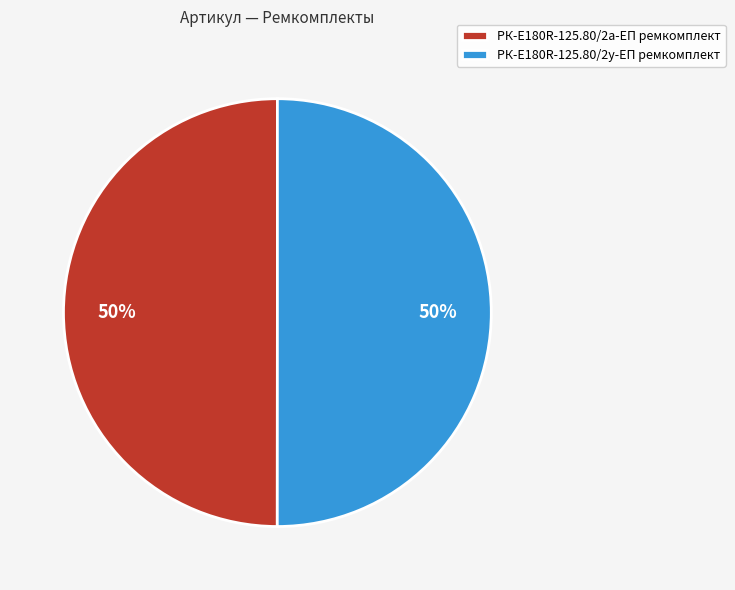

Do РК-E180R-125.80/2у-ЕП ремкомплект and РК-E180R-125.80/2а-ЕП ремкомплект together represent more than half of the pie?

Yes